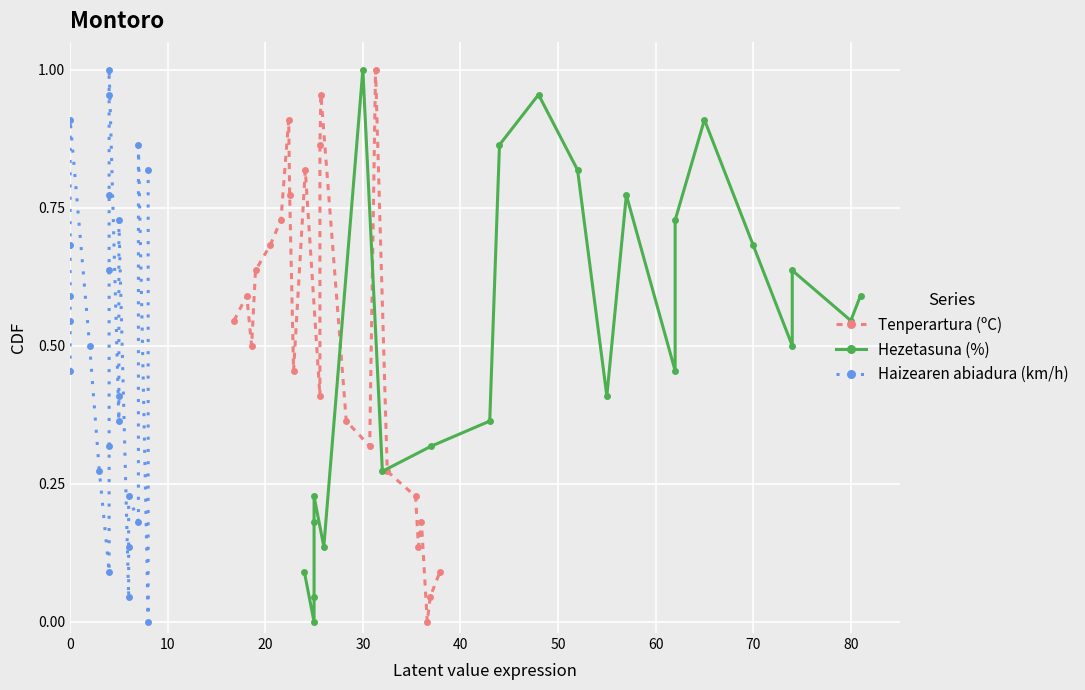

At how many categories does at least one series exceed 0?

23